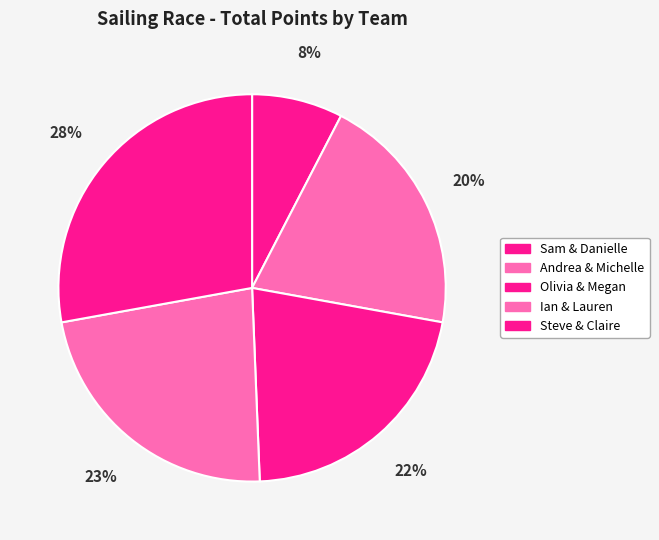

How many slices are in this pie chart?

5